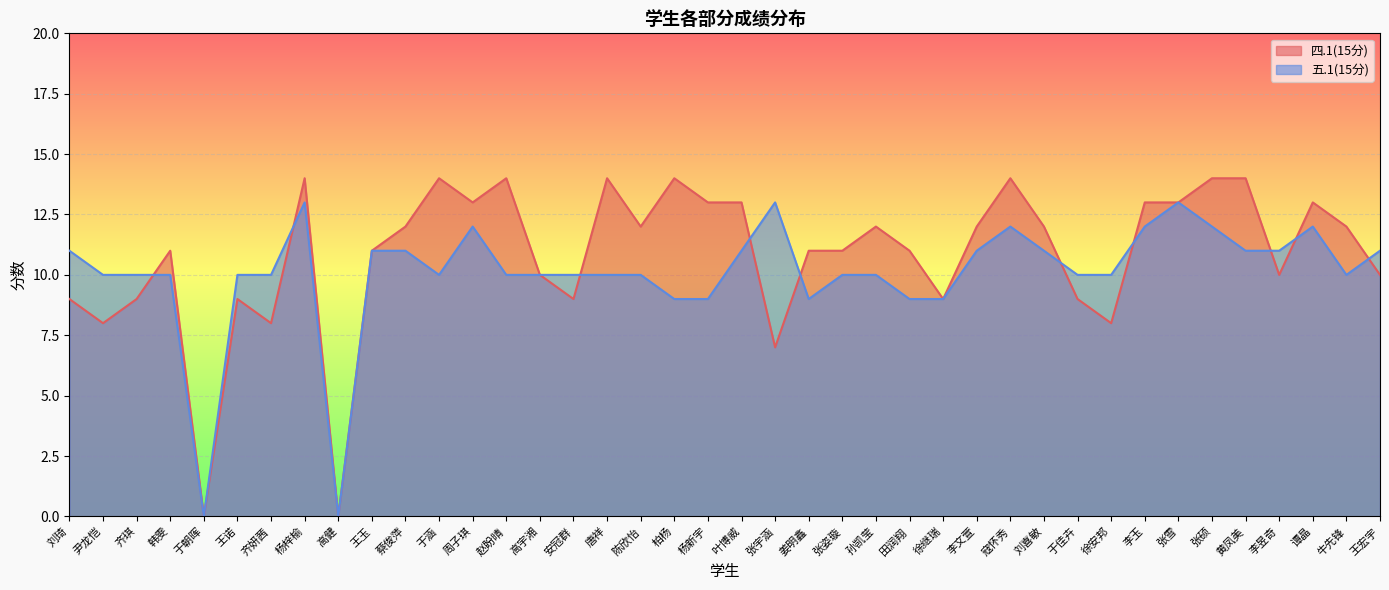

True or false: 四.1(15分) and 五.1(15分) intersect in this chart.

True